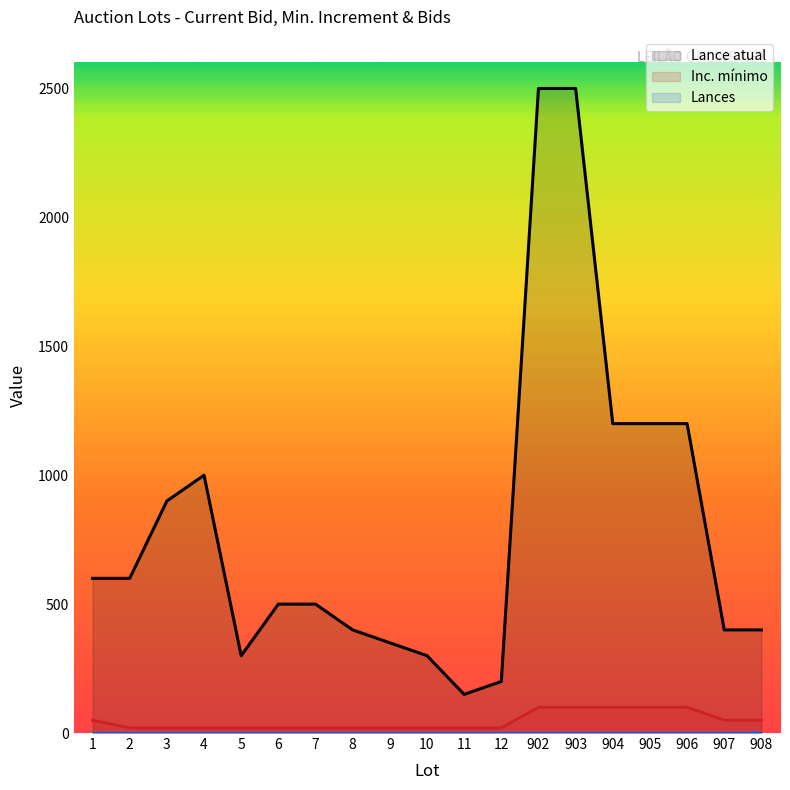

What is the sum of all Inc. mínimo values?

870